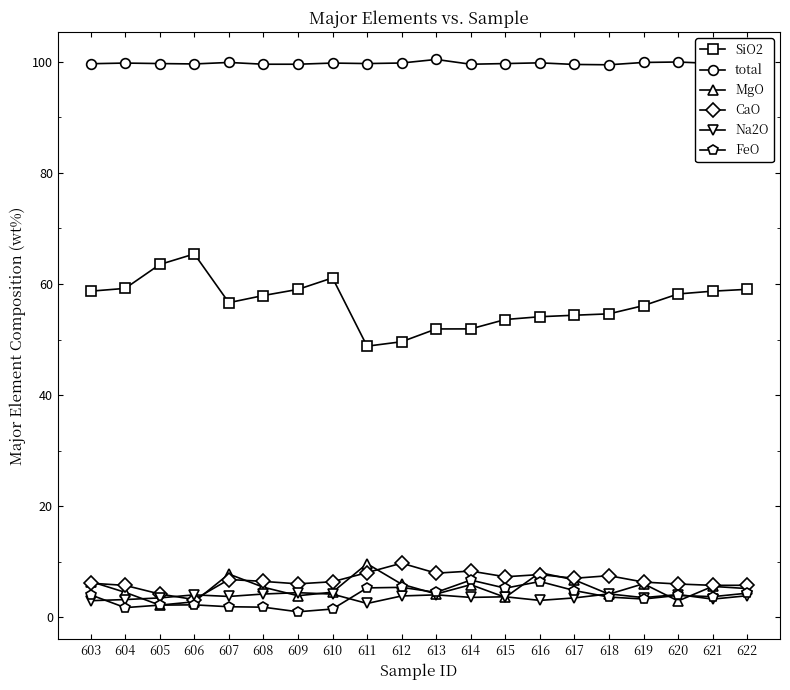

What is the sum of all MgO values?

105.6